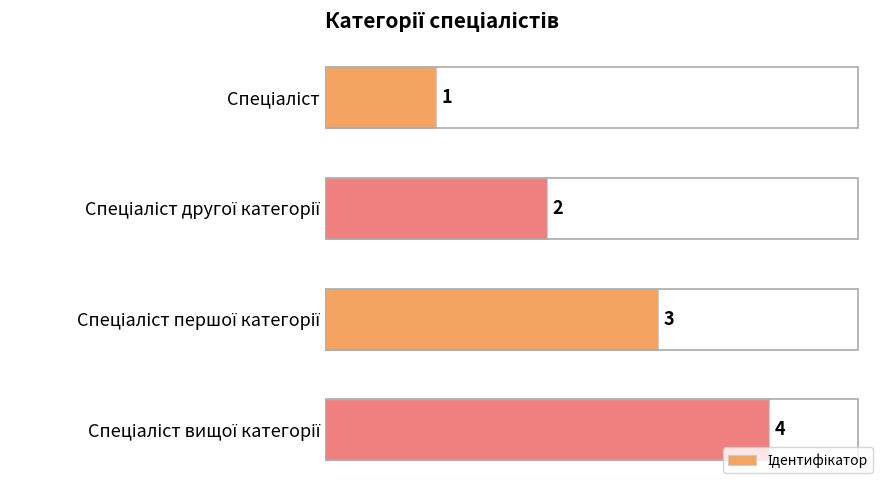

What is the difference between the maximum and minimum values?

3